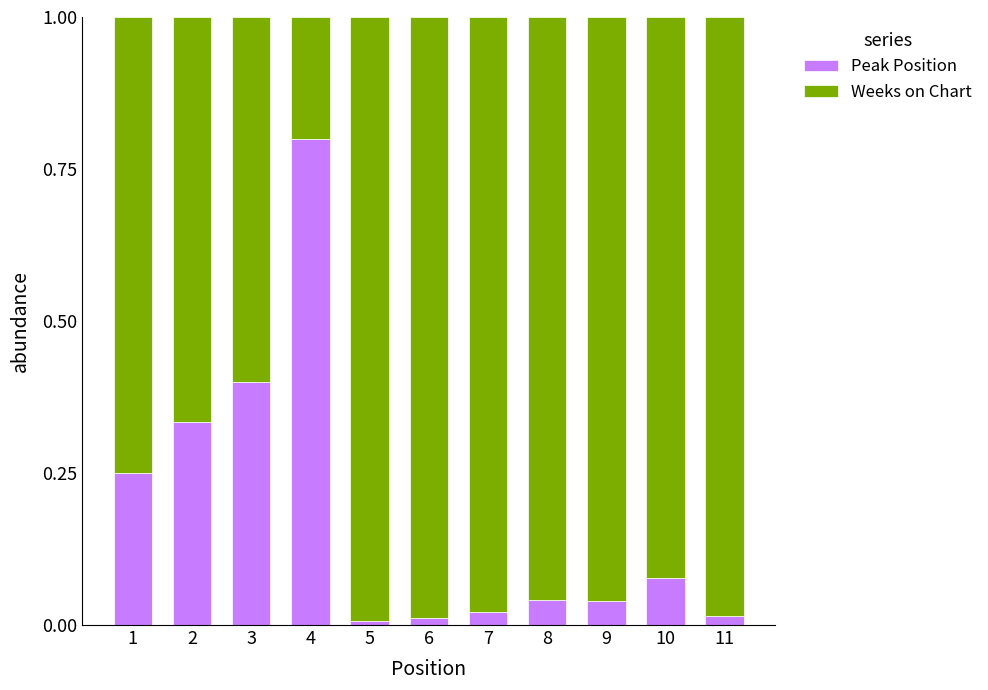

What is the difference between the second highest and minimum values in the Peak Position series?

0.4